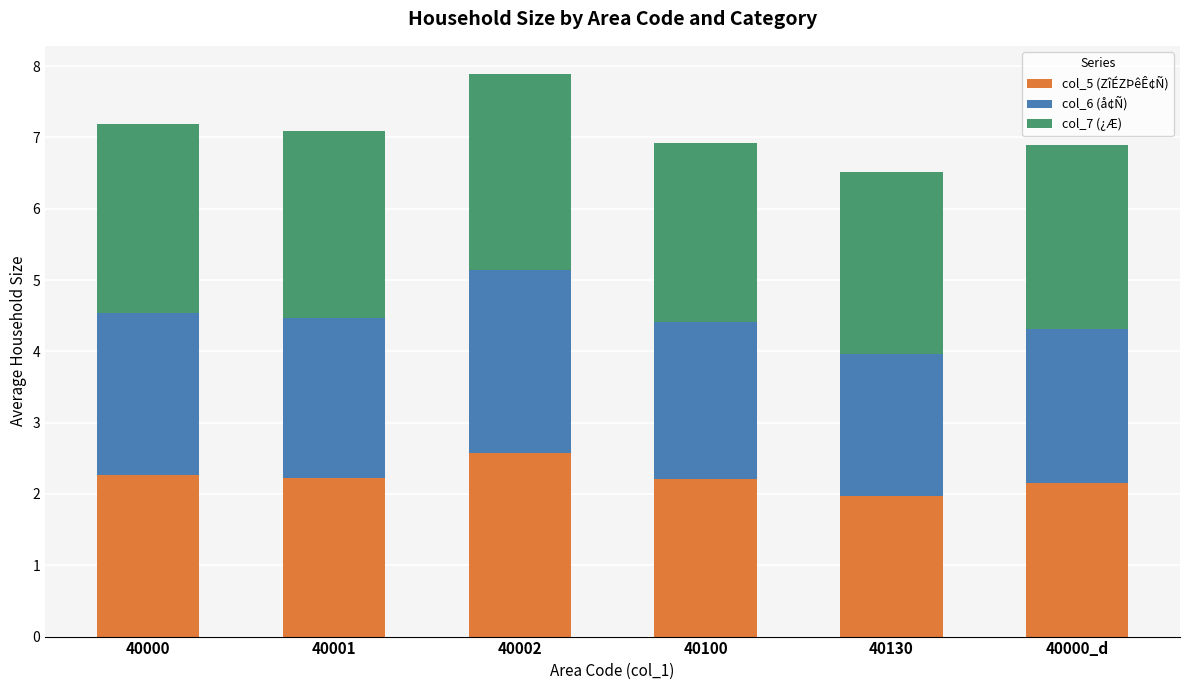

Reading left to right, list the values for the col_5 (ZîÉZÞêÊ¢Ñ) series.

2.3	2.2	2.6	2.2	2.0	2.2